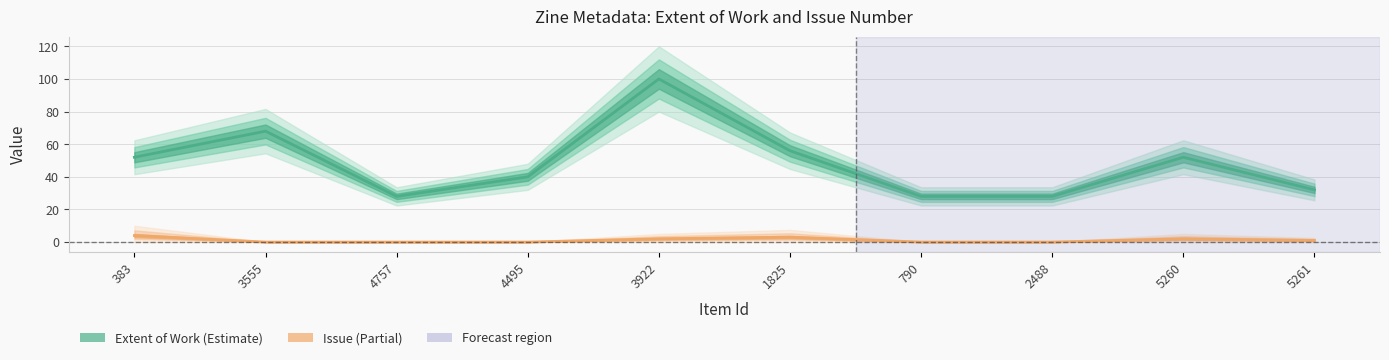

True or false: Issue has a value of 3 at 5260.

False